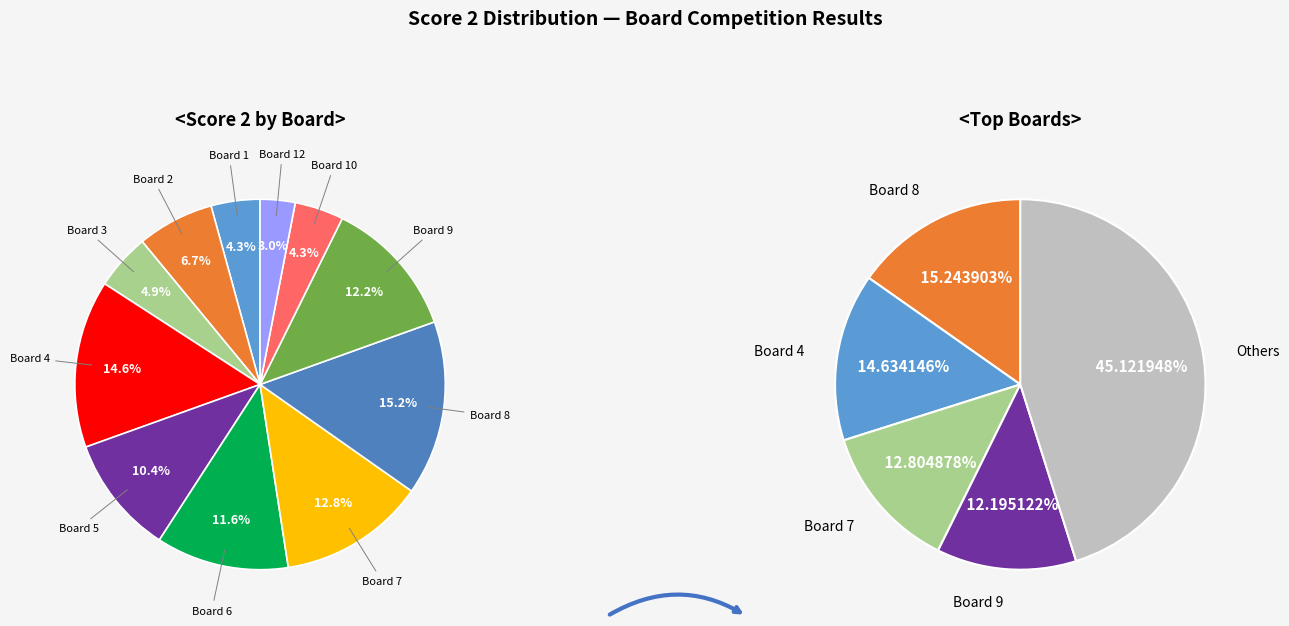

To the nearest percent, what portion does Board 4 represent?

15%